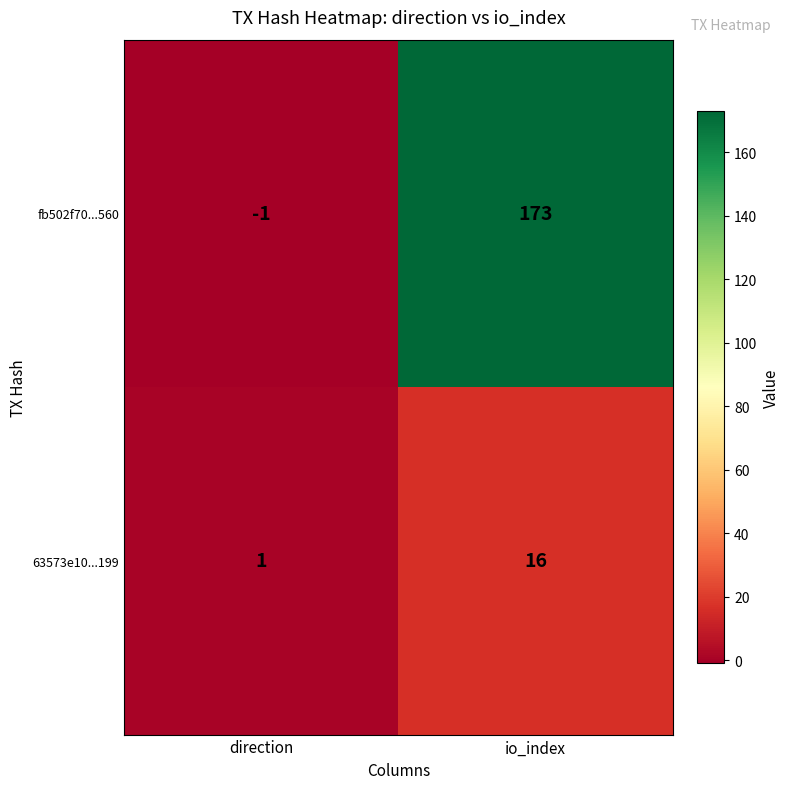

How many categories are shown in the chart?

2